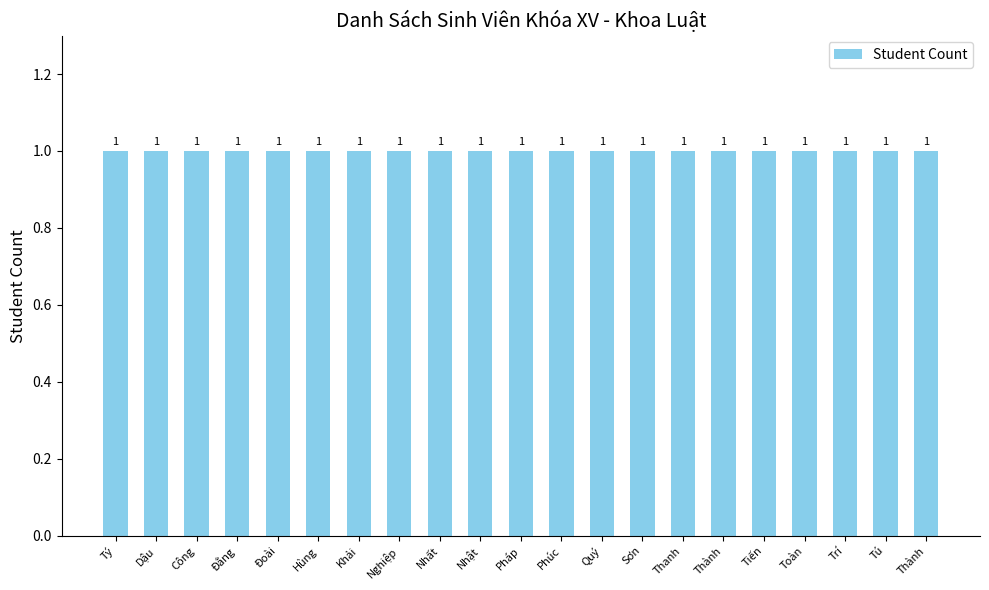

Between Nhật and Nhất, which is larger?

Nhật